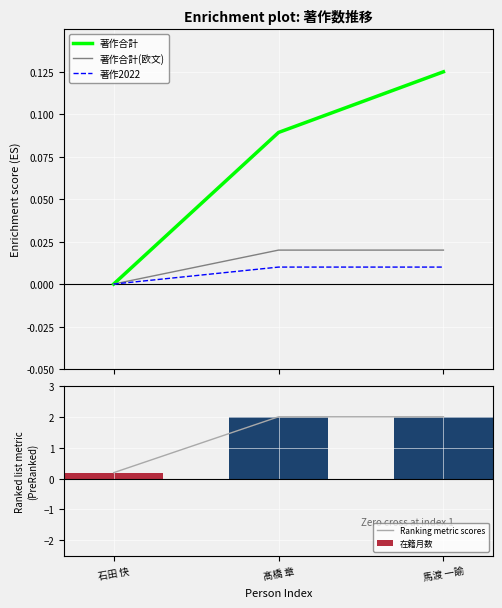

The value of Ranking metric scores at 石田 快 is 0.2. True or false?

True